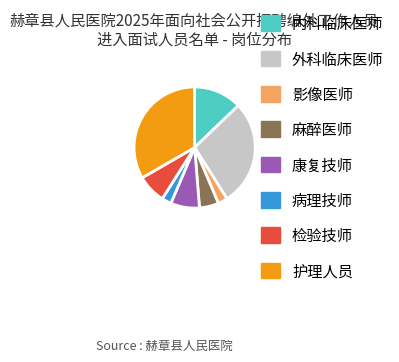

Does any single category account for the majority?

No